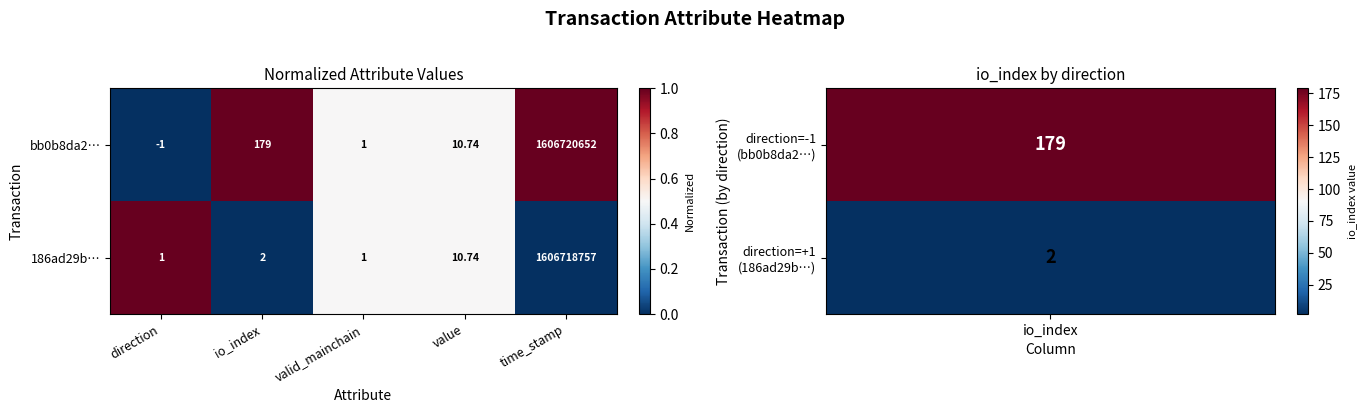

Is the value of 186ad29b… at time_stamp greater than the value of bb0b8da2… at direction?

Yes